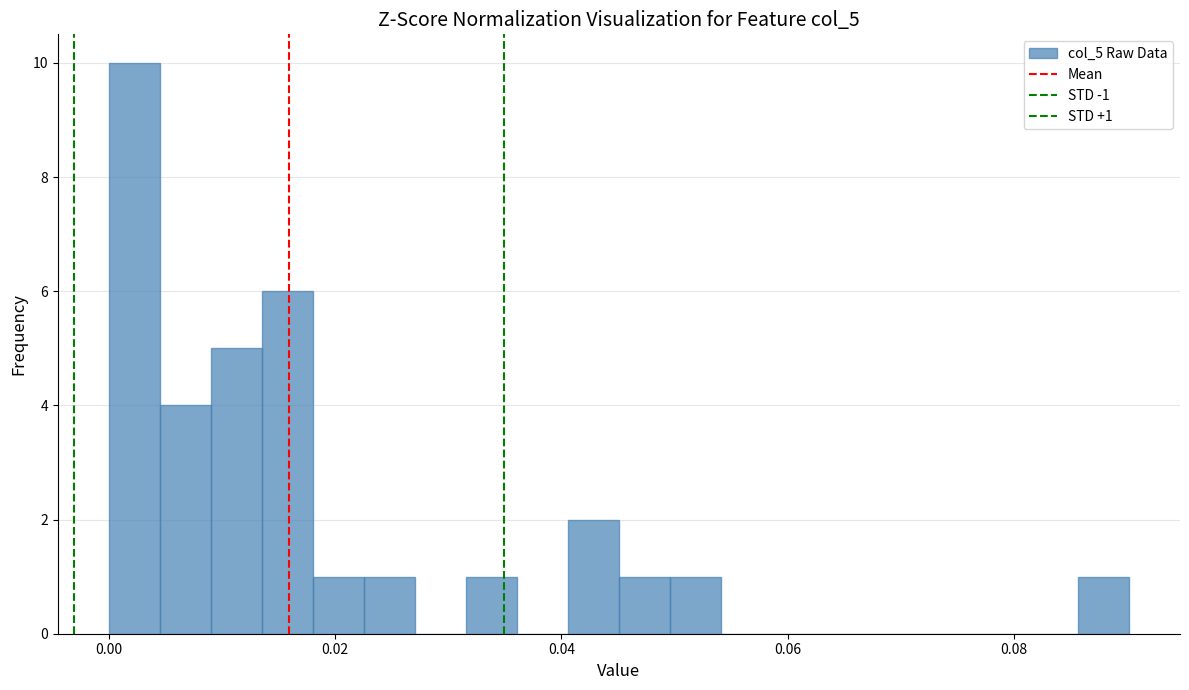

Around what value on the x-axis is the tallest bar? Give the approximate position of its centre, as read against the axis.

0.002